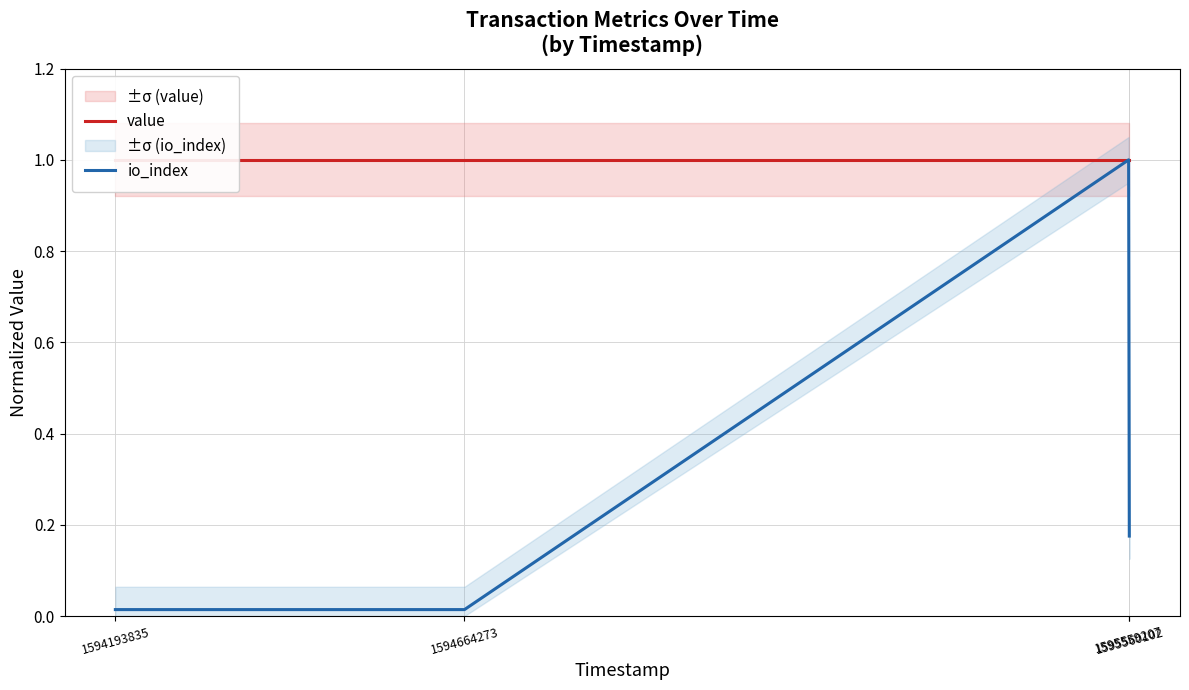

True or false: value has a value of 1.7 at 1594193835.

False